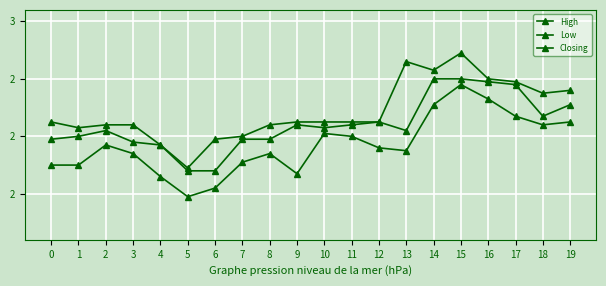

What is the difference between the highest and lowest values at 15?

0.1